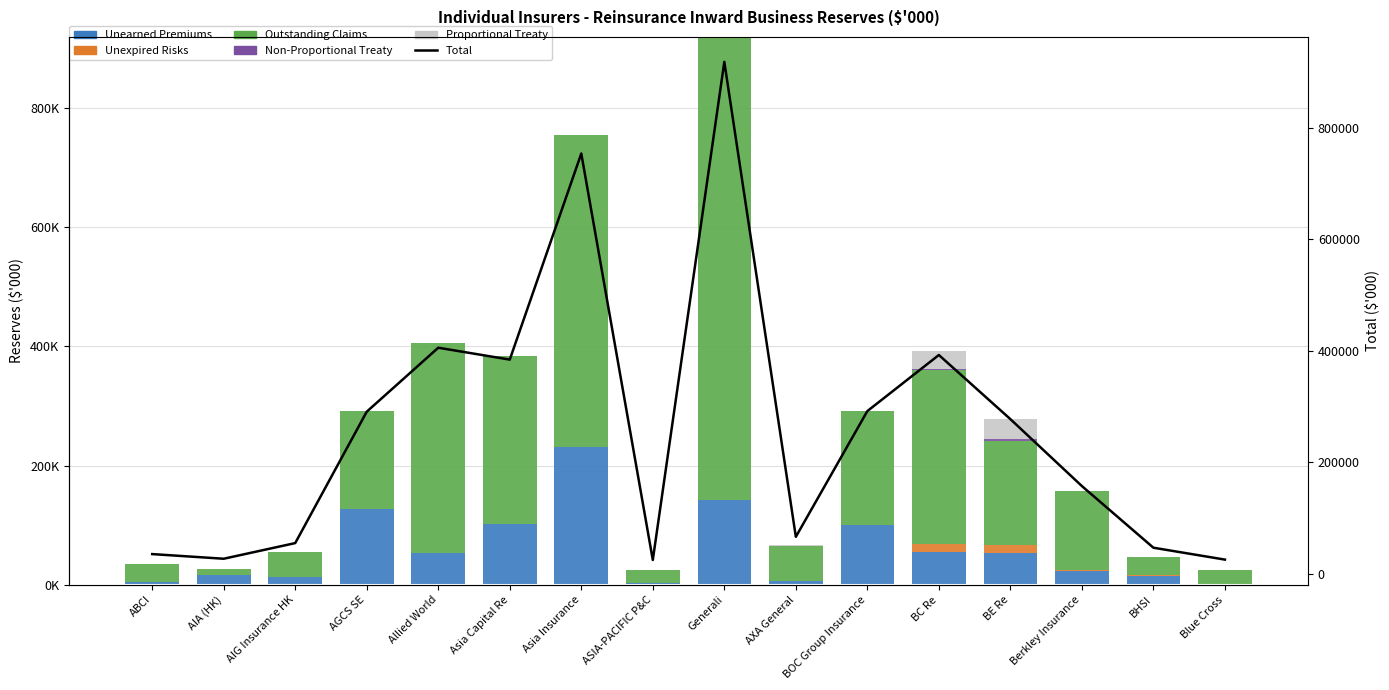

Are the bars horizontal?

No